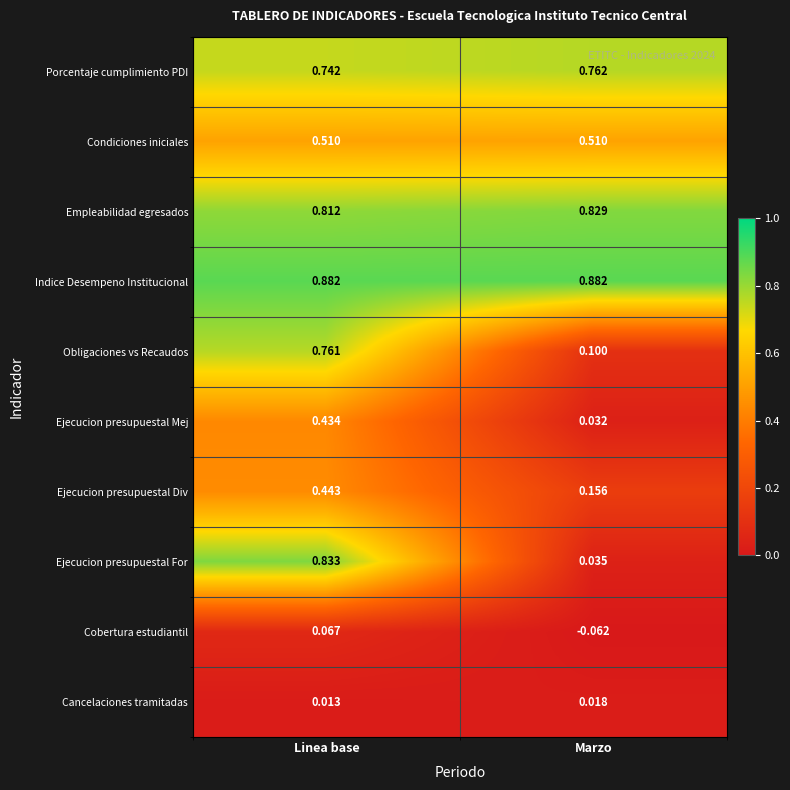

Which series has the largest total across all categories?

Indice Desempeno Institucional